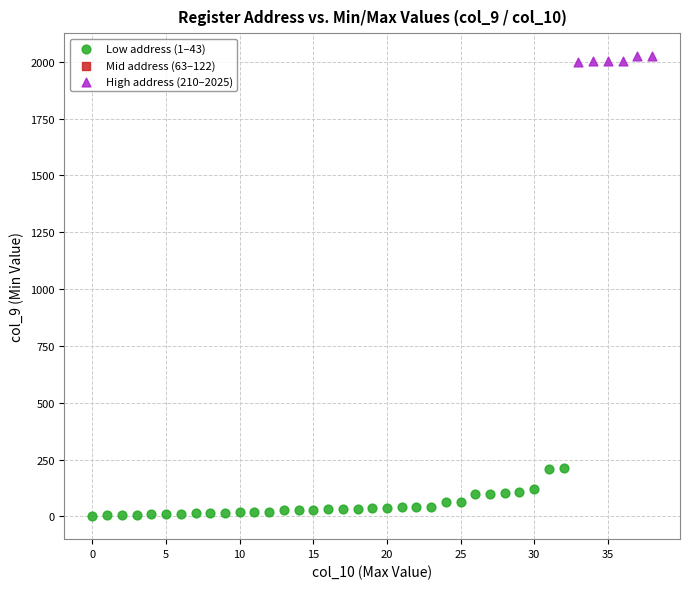

Which series reaches the minimum Y coordinate?

Low address (1–43)